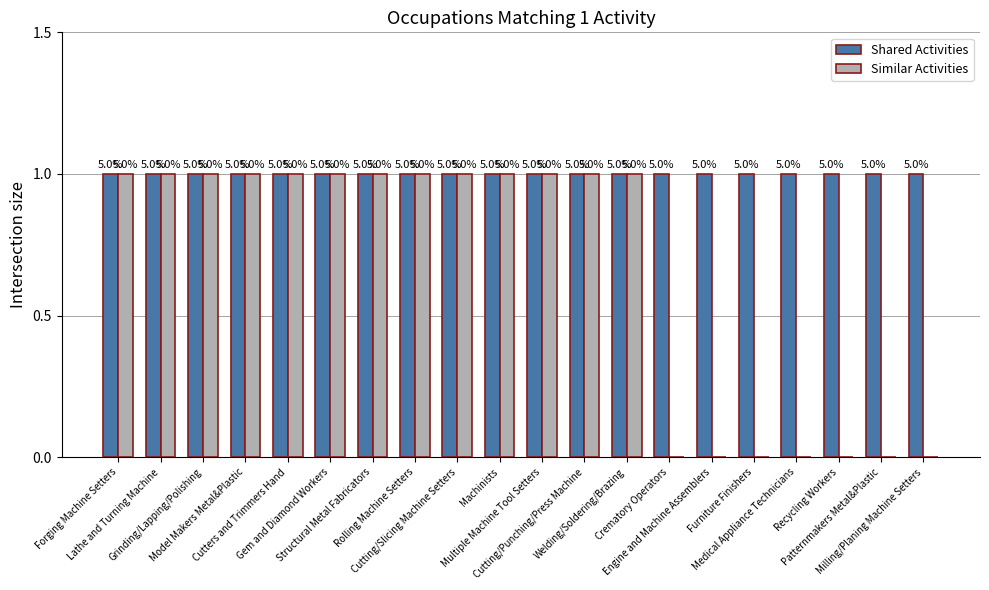

What are all the series names shown in the legend?

Shared Activities, Similar Activities